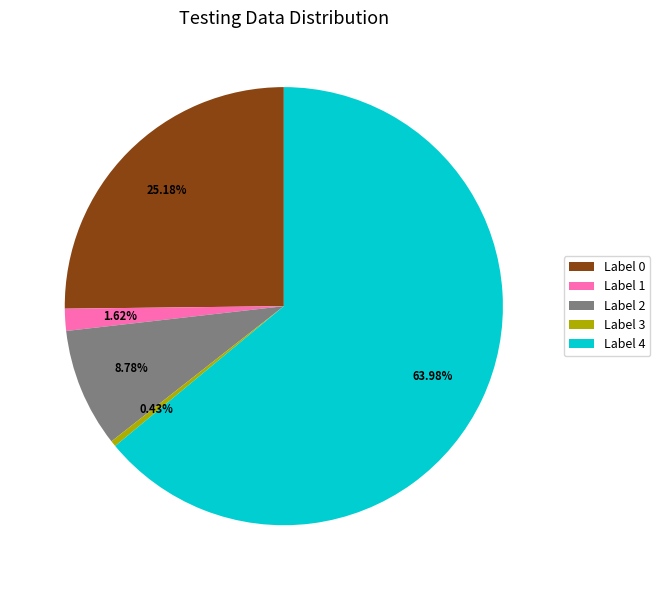

How many slices are in this pie chart?

5